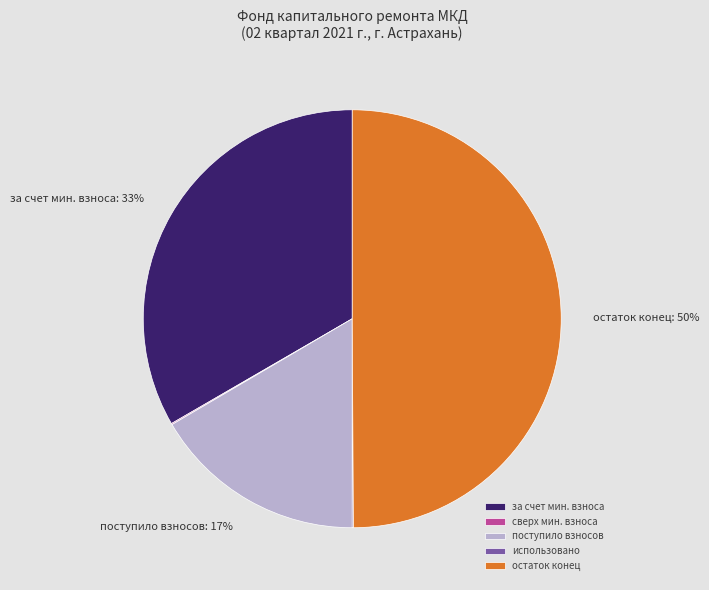

What is the ratio of the value at поступило взносов to the value at остаток конец?

0.3